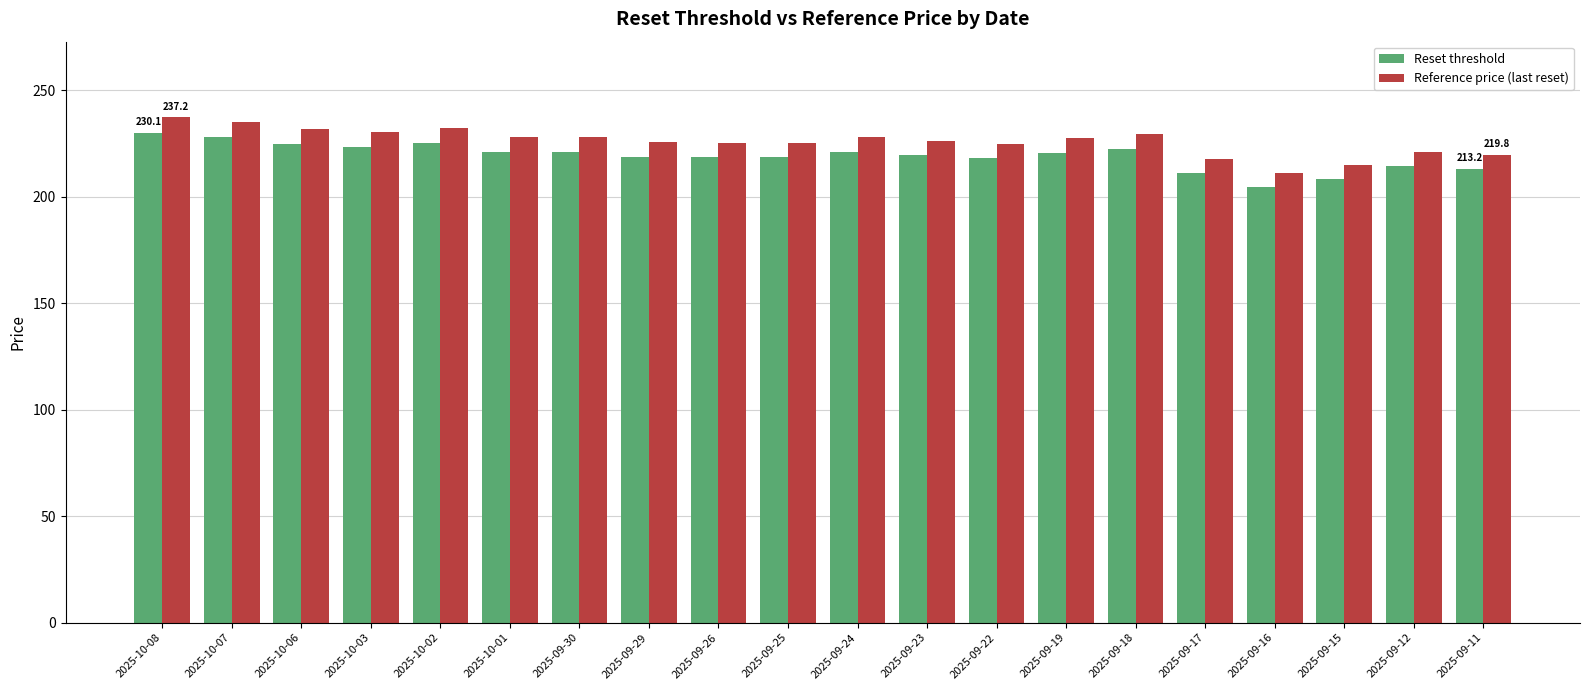

What is the spread (max minus min) of values at 2025-09-12?

6.6